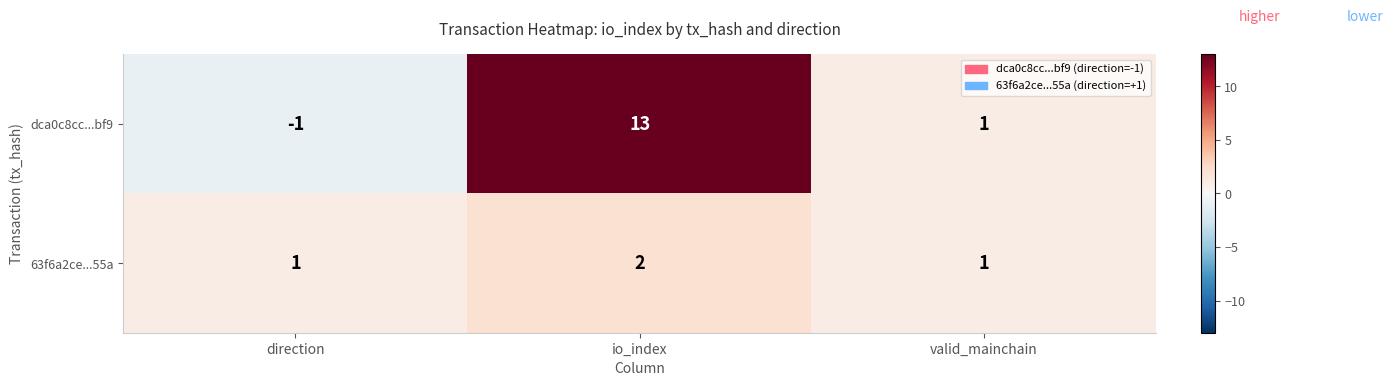

At direction, list the series in order from smallest to largest.

dca0c8cc...bf9, 63f6a2ce...55a